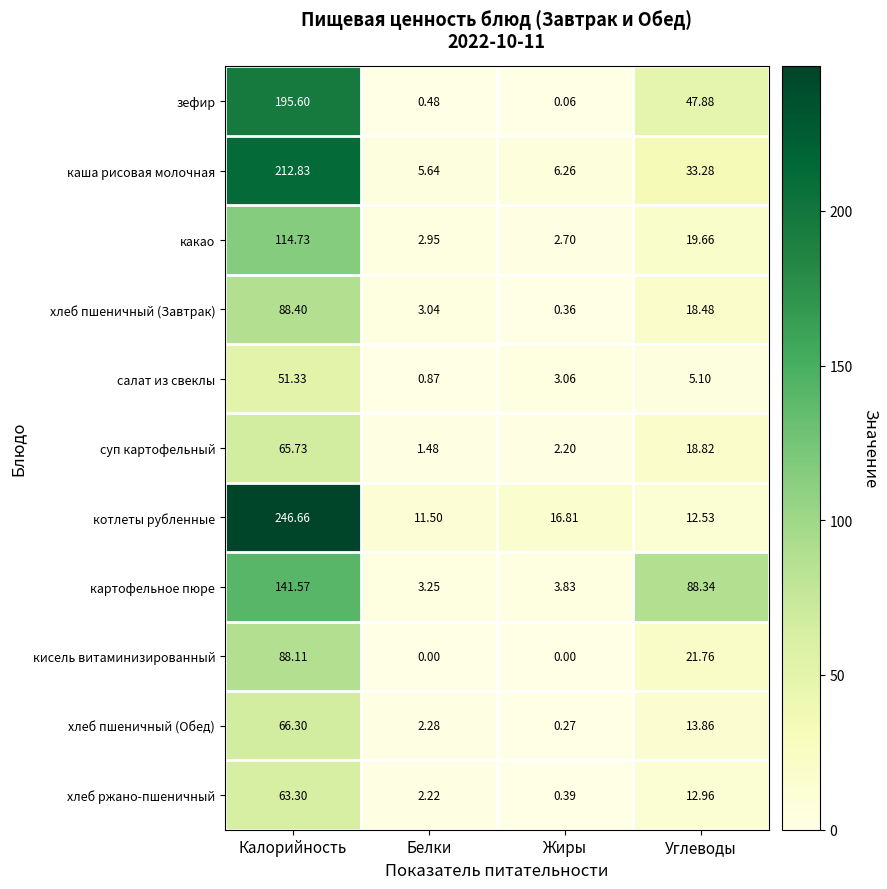

Which series has the largest total across all categories?

котлеты рубленные